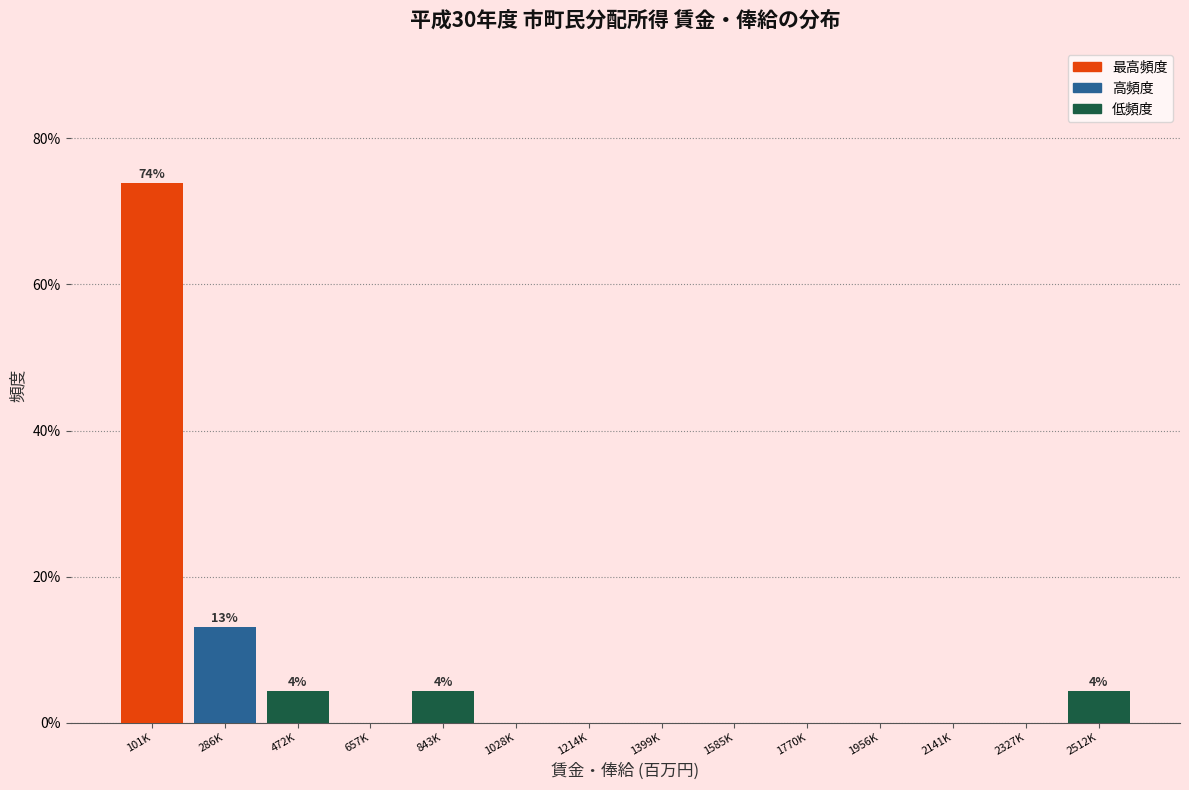

Reading right to left, what are all the values shown in this chart?

2512K=4.3	2327K=0.0	2141K=0.0	1956K=0.0	1770K=0.0	1585K=0.0	1399K=0.0	1214K=0.0	1028K=0.0	843K=4.3	657K=0.0	472K=4.3	286K=13.0	101K=73.9